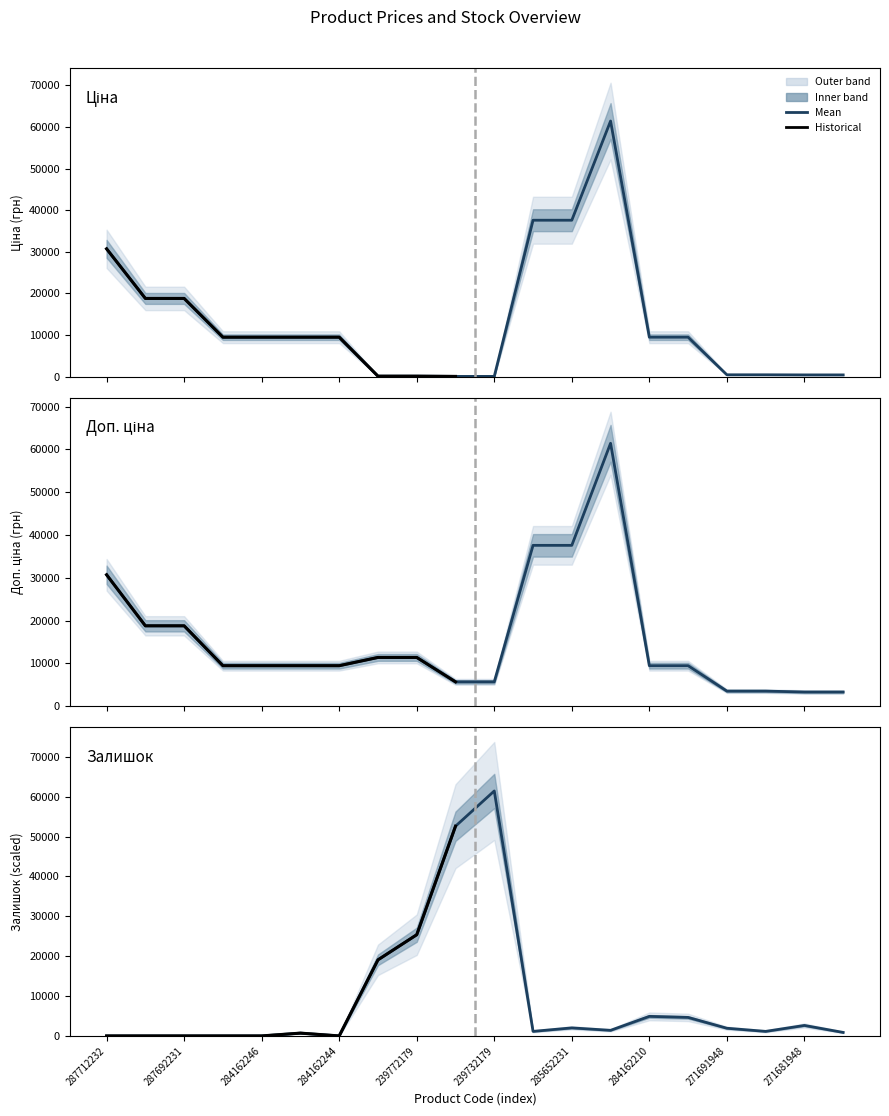

What is the maximum value shown in the chart?

61434.3